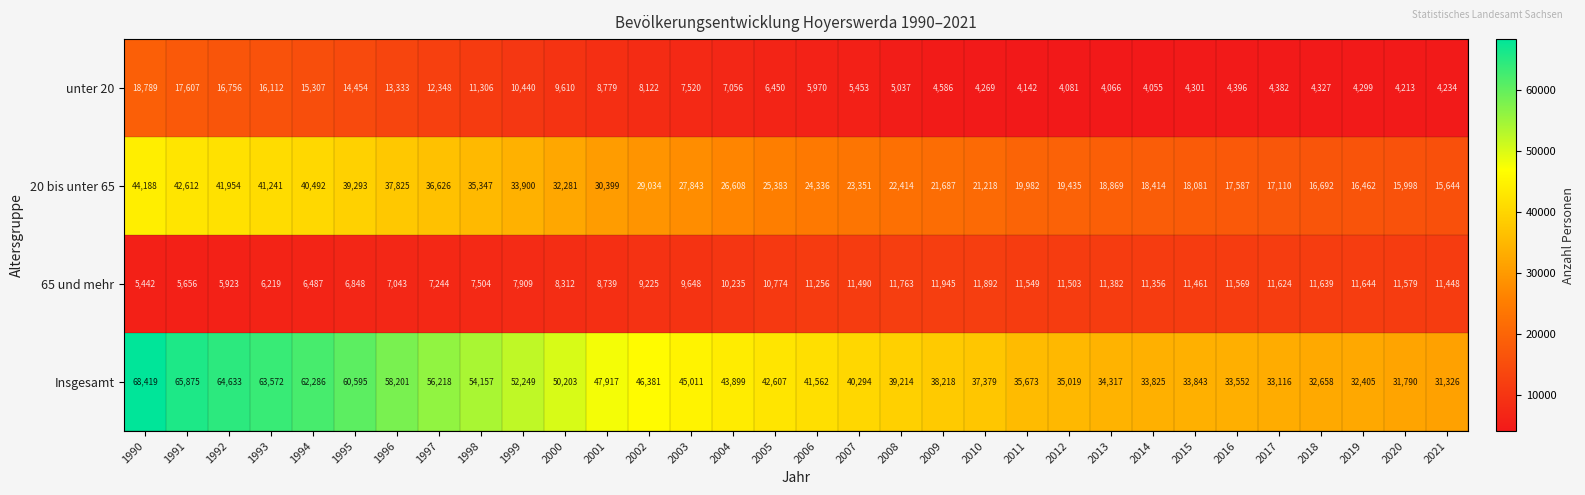

Which label corresponds to the smallest value in the chart?

2014